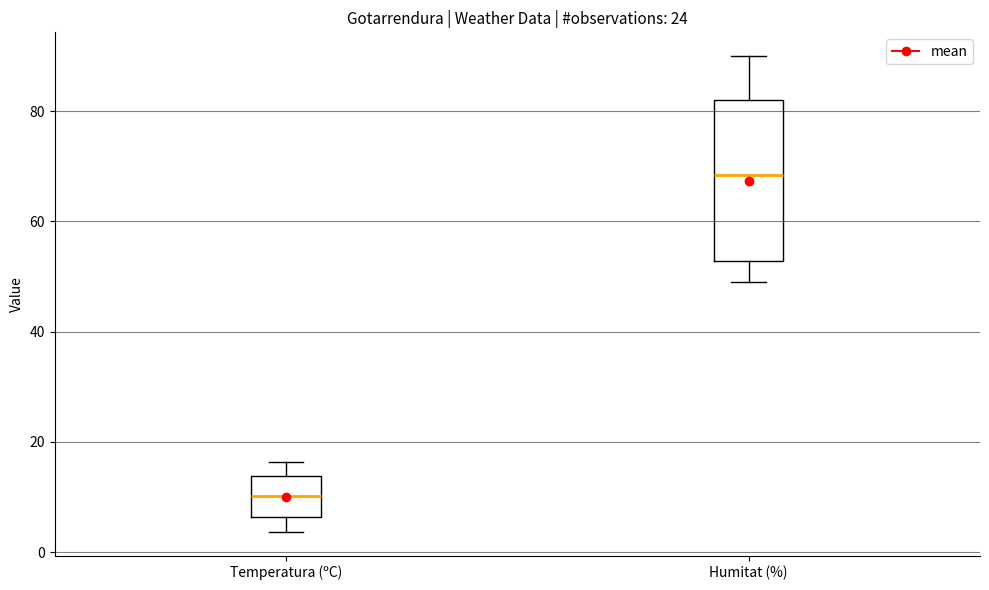

Which box's median line is the highest?

Humitat (%)